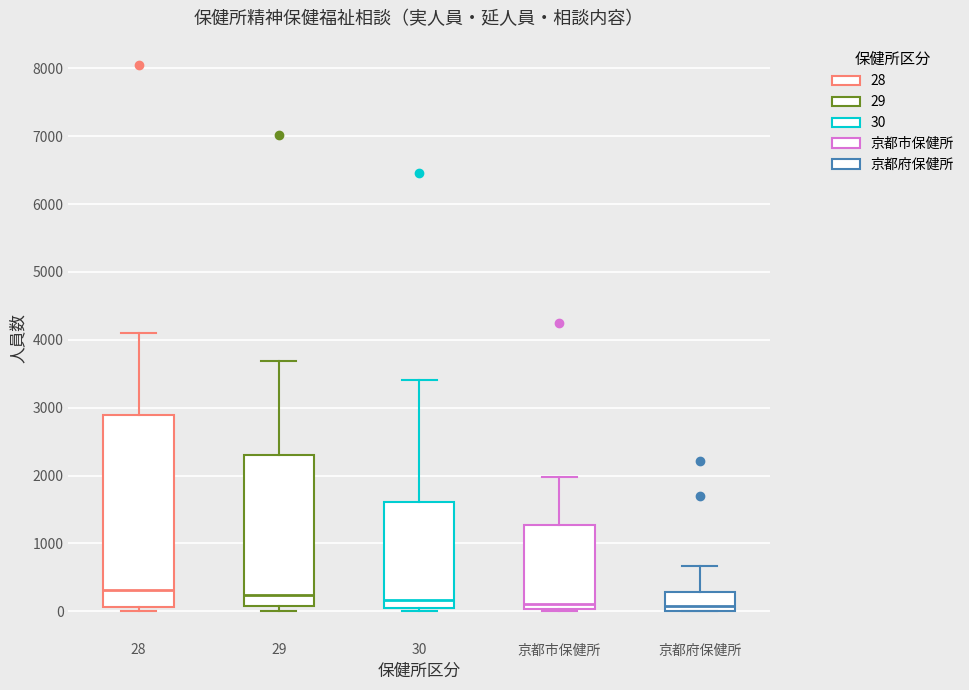

Where is the lower edge of the box for 30 on the y-axis? The values are not printed on the chart, so give them approximately, as read against the axis.

0